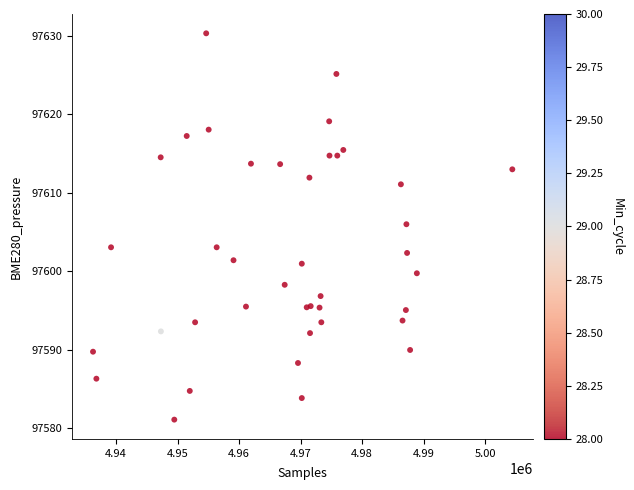

What Y value in the scatter plot is closest to 97605?

97606.0